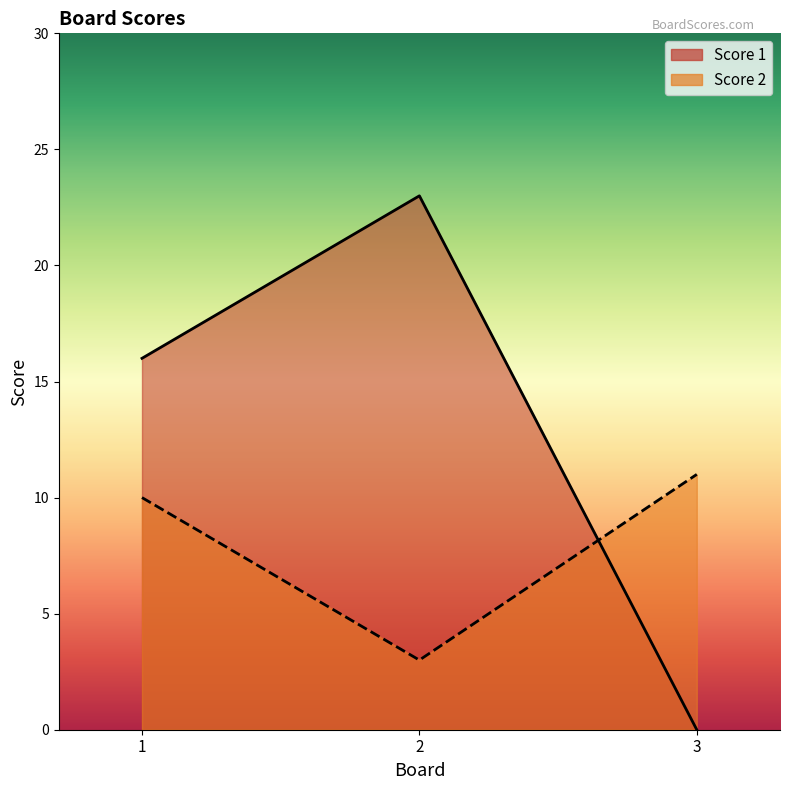

The Score 1 series shows 9 at 1. True or false?

False